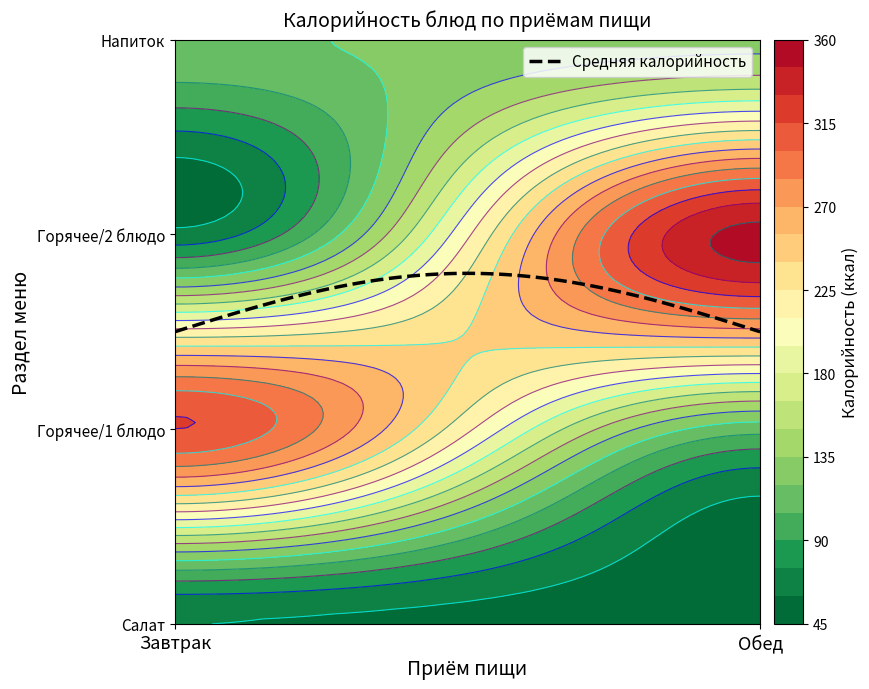

List the series in order of their peak value, highest first.

Обед, Завтрак